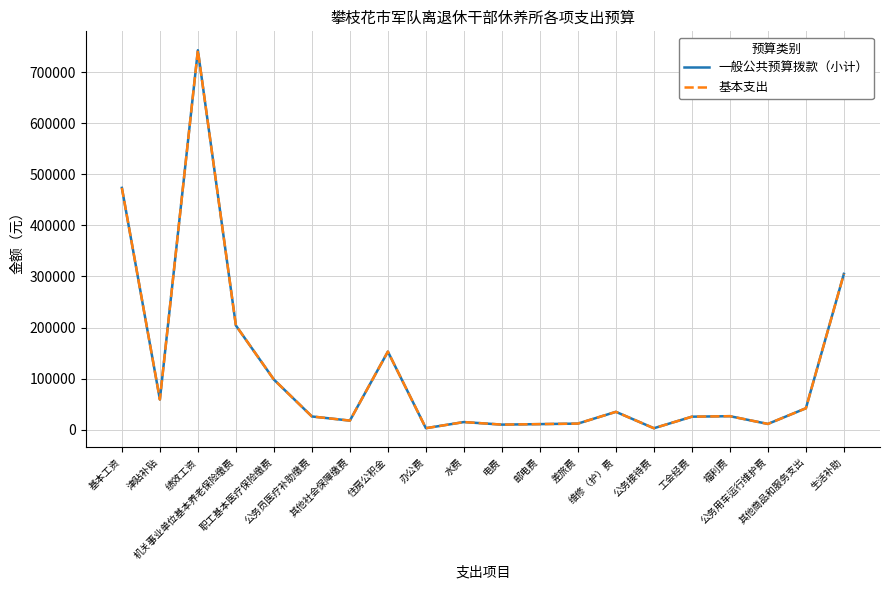

What is the value of the 一般公共预算拨款（小计） point at the 17th from the left?

26497.0